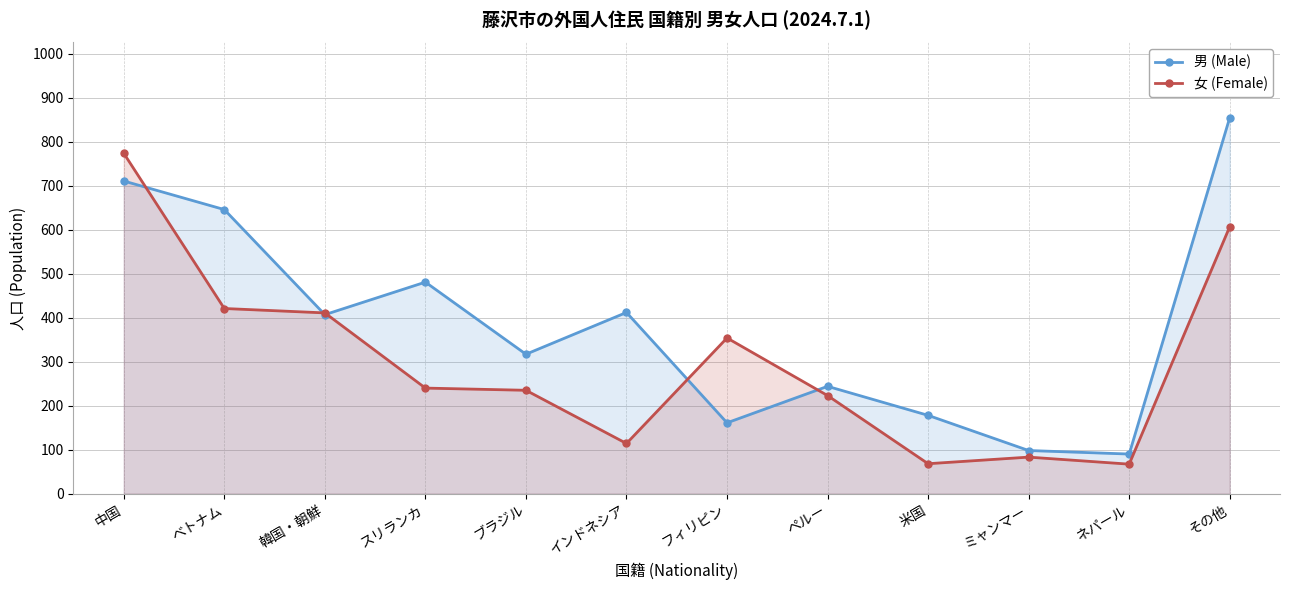

Reading left to right, extract all data points from this chart.

男 (Male): 711	646	407	481	317	412	161	244	178	98	90	855
女 (Female): 774	421	411	240	235	114	354	223	68	83	67	607